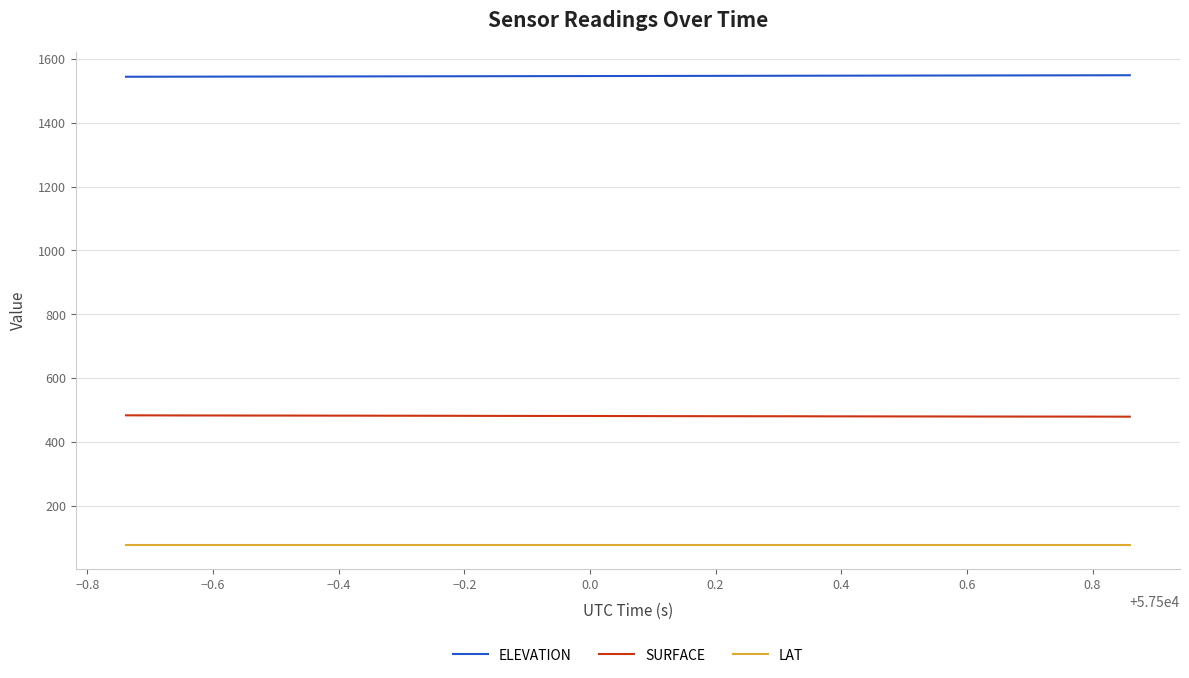

Which series has the largest total across all categories?

ELEVATION